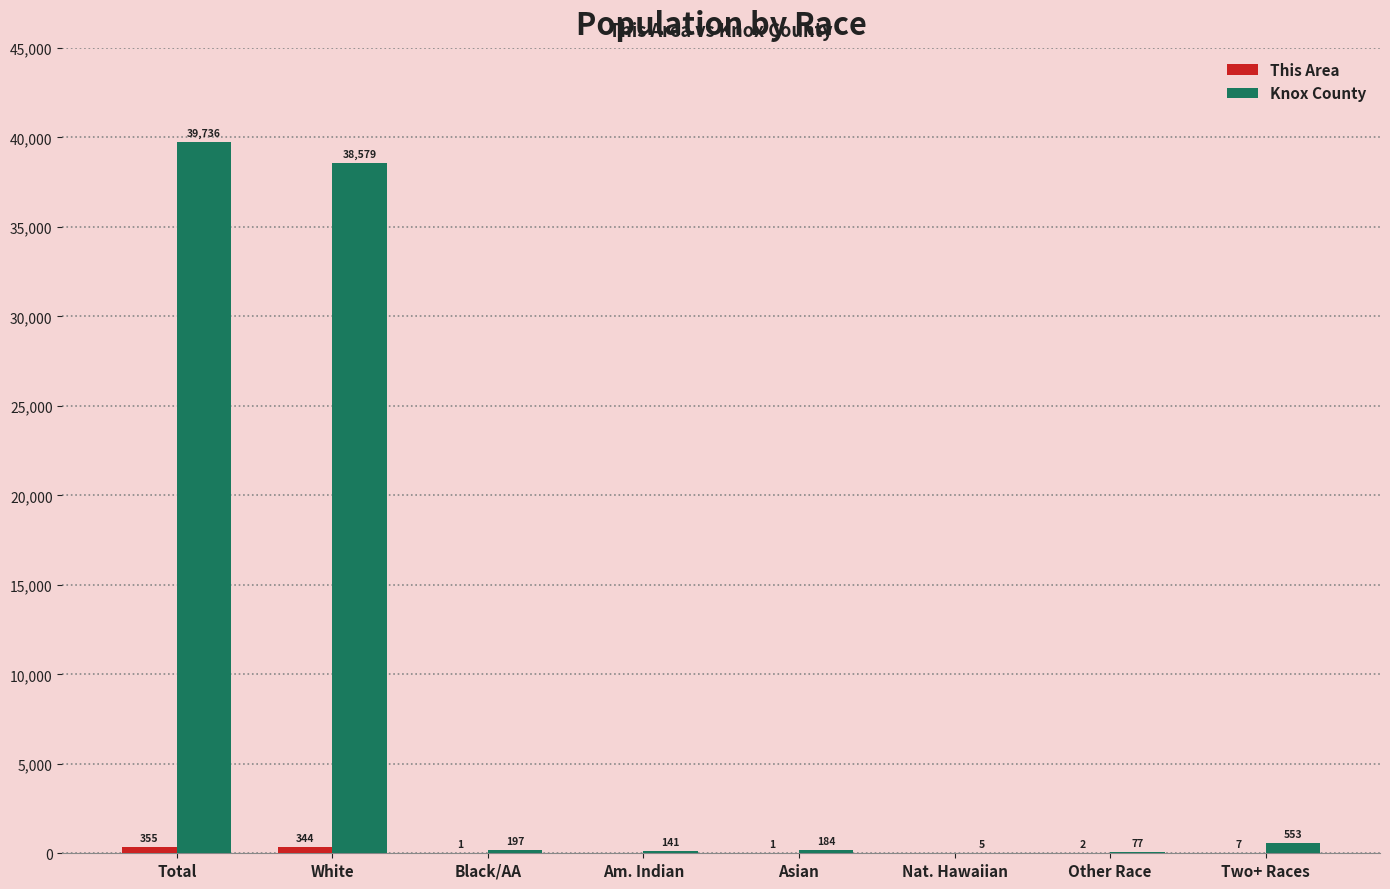

How many groups of bars are there?

8